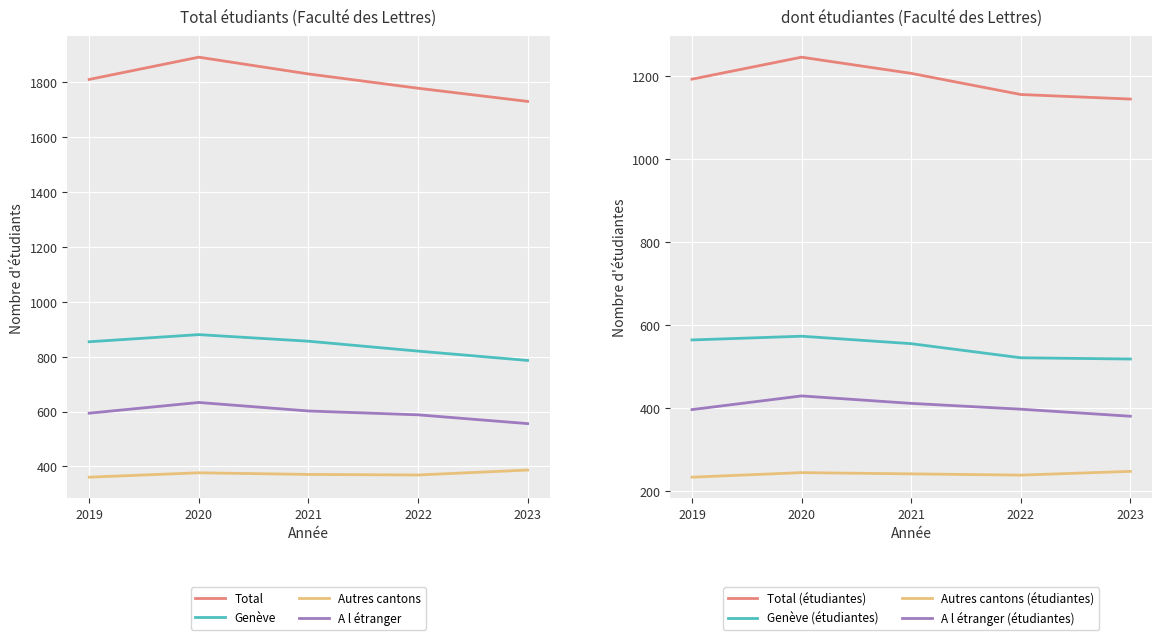

What is the sum of all Total values?

9034